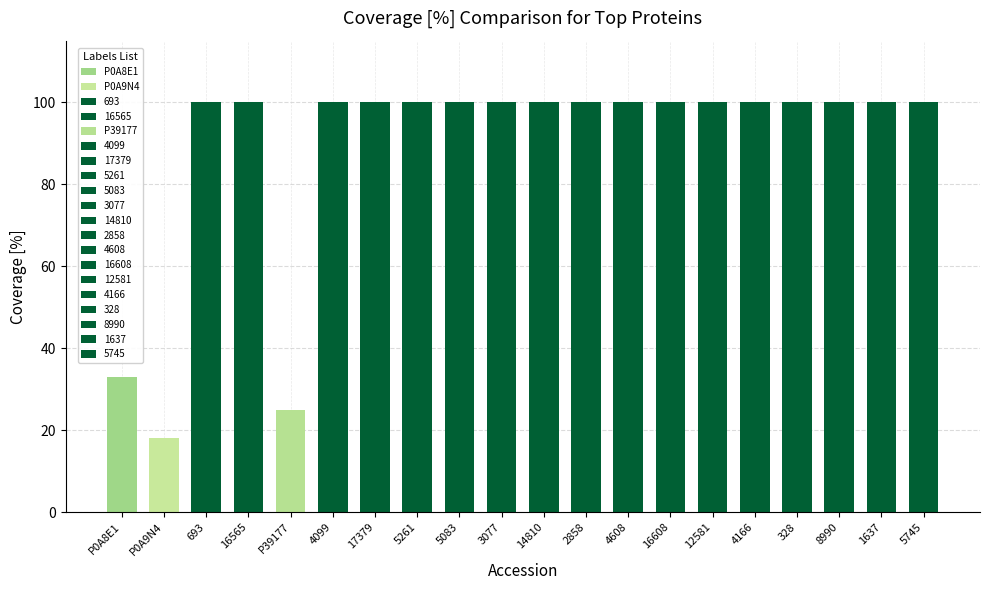

List the labels in order of value, smallest first.

P0A9N4, P39177, P0A8E1, 693, 16565, 4099, 17379, 5261, 5083, 3077, 14810, 2858, 4608, 16608, 12581, 4166, 328, 8990, 1637, 5745